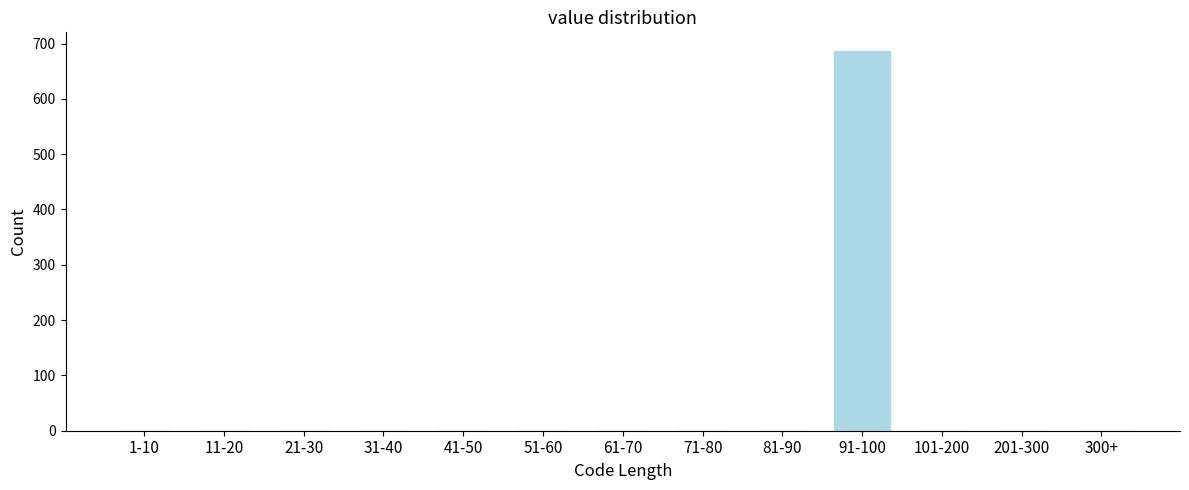

At which category does the chart reach its peak across all series?

91-100